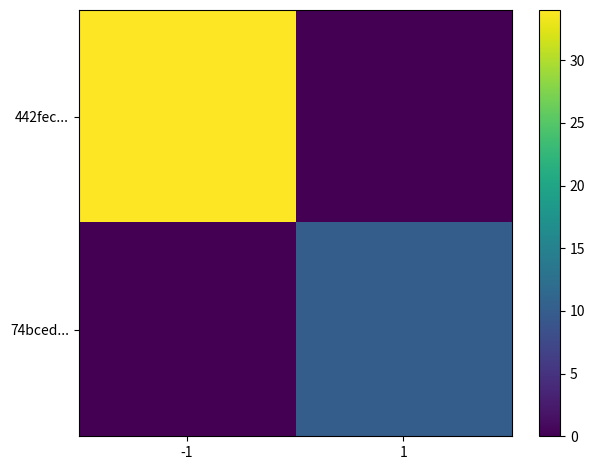

Reading left to right, list all the values displayed in this chart.

442fec...: -1=34	1=0
74bced...: -1=0	1=10